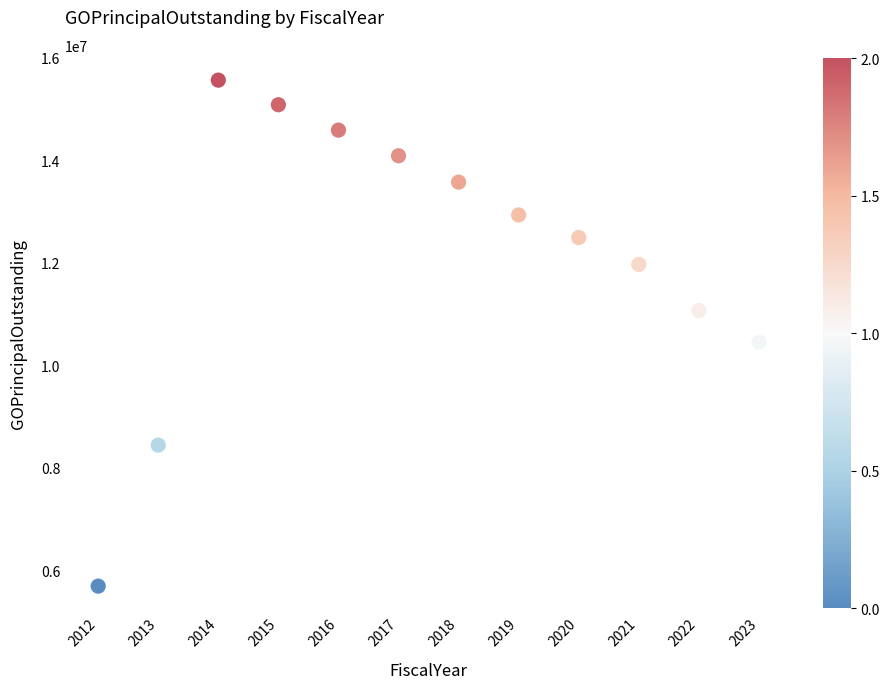

What Y value in the scatter plot is closest to 10625000?

10450000